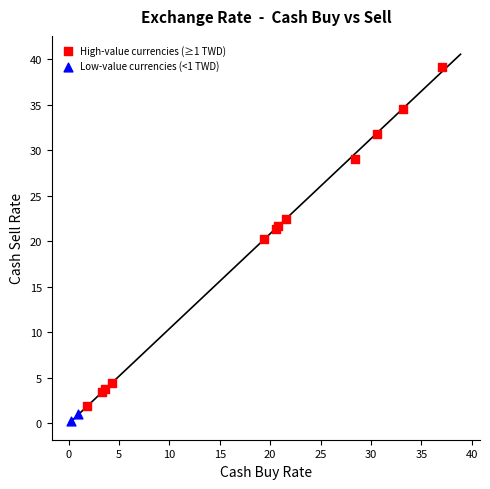

What are all the series names shown in the legend?

High-value currencies (≥1 TWD), Low-value currencies (<1 TWD)